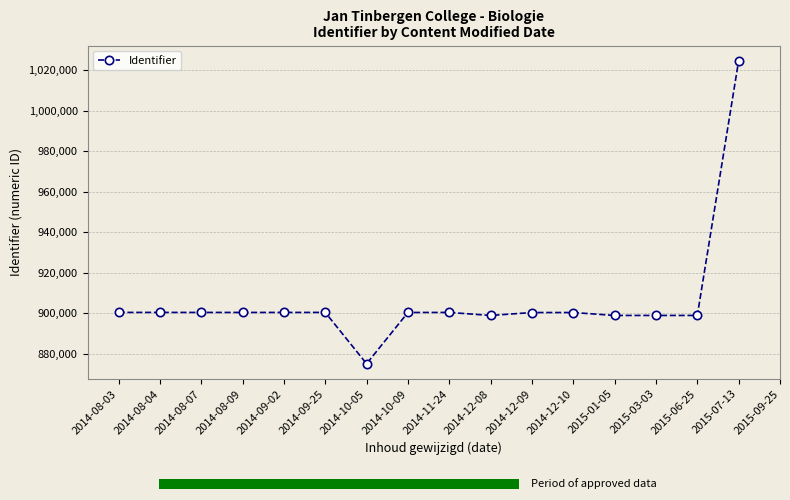

Does the chart contain any negative values?

No